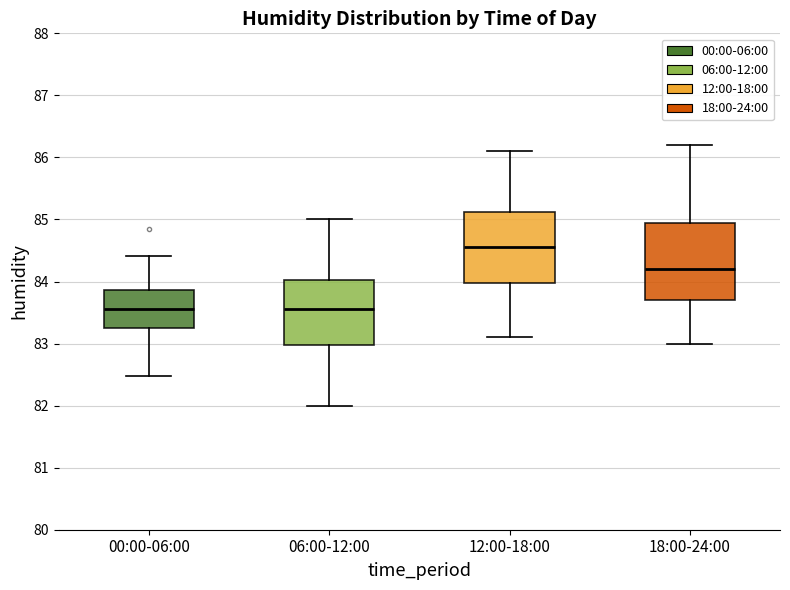

Where does the lower whisker of the box for 18:00-24:00 end on the y-axis? The values are not printed on the chart, so give them approximately, as read against the axis.

83.0